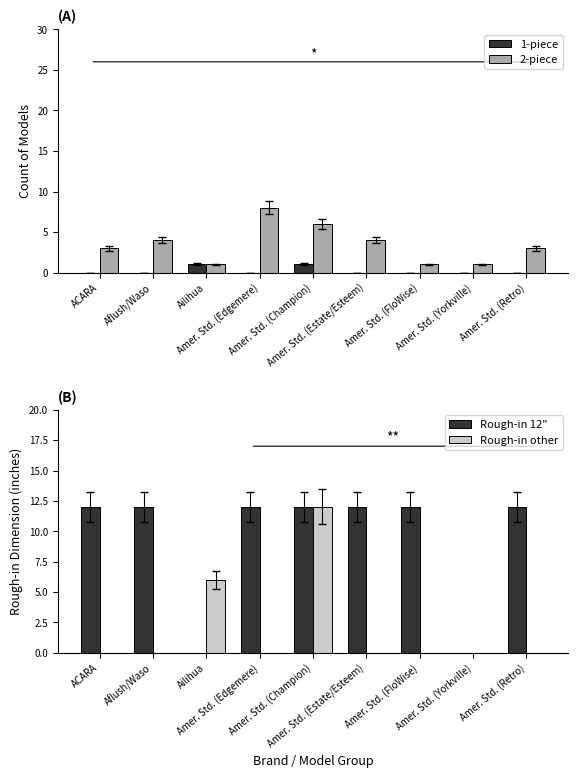

Between Amer. Std. (Edgemere) and ACARA, which is larger?

Amer. Std. (Edgemere)